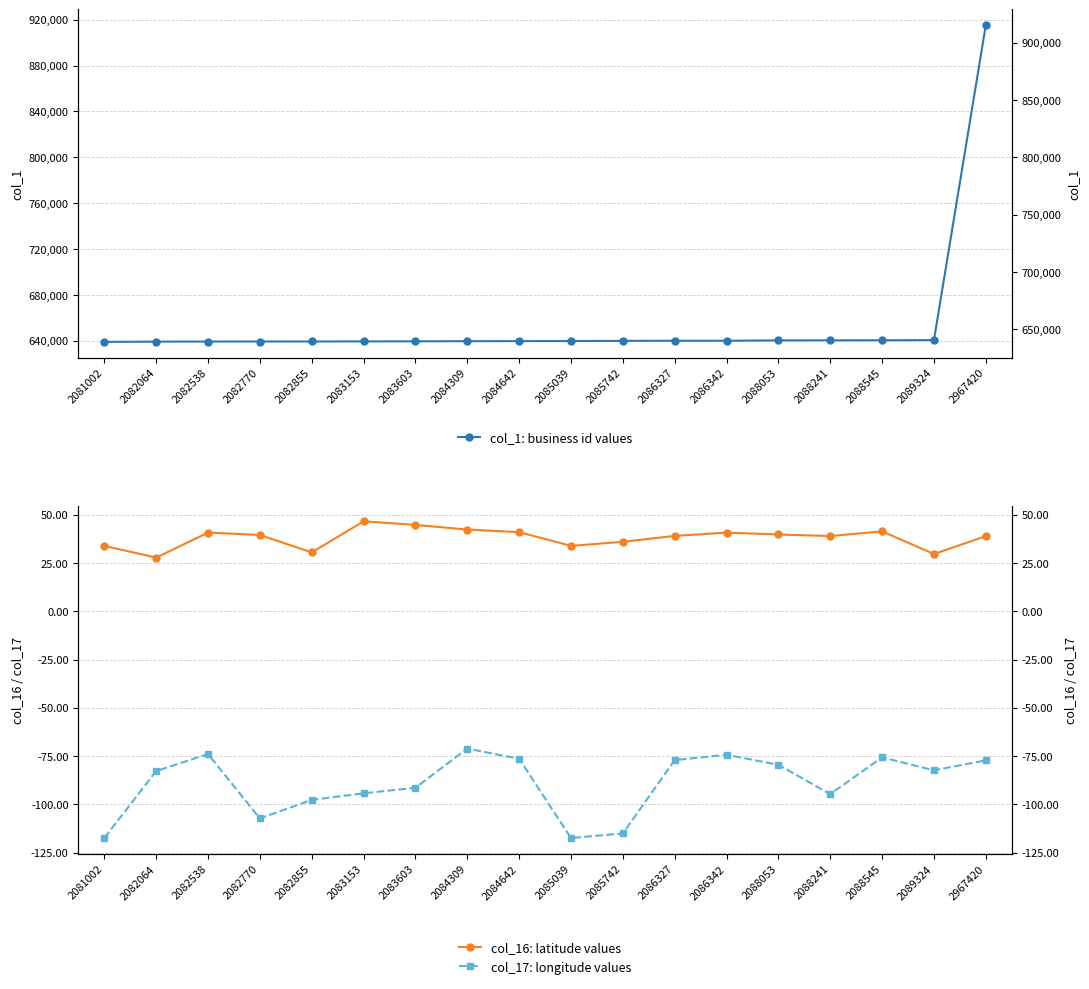

What is the value of the col_16: latitude values point at the 4th from the left?

39.6